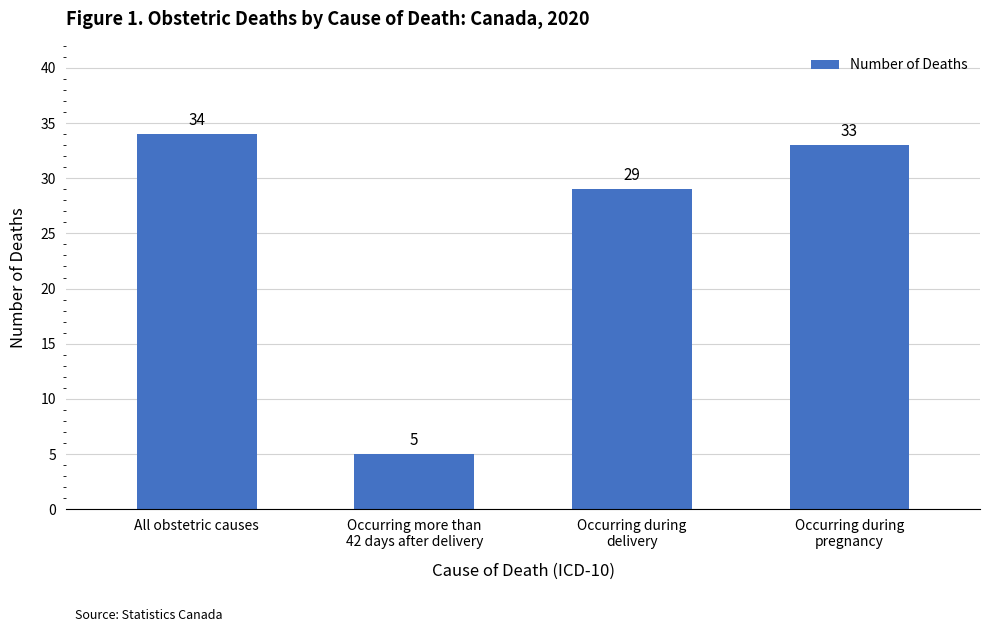

What position from the left is All obstetric causes?

1